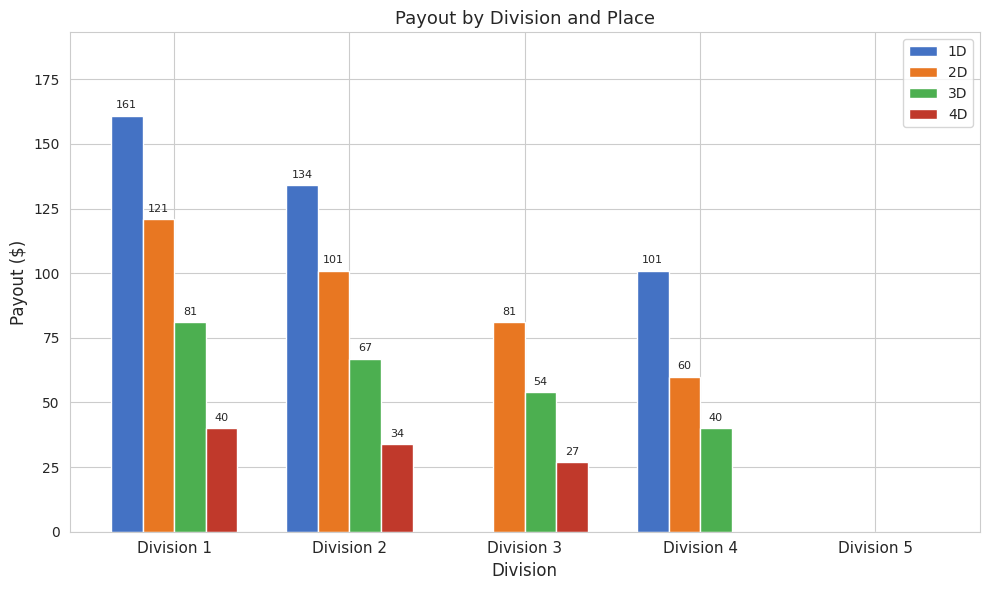

Where is 3D nearest to the value 40?

Division 4